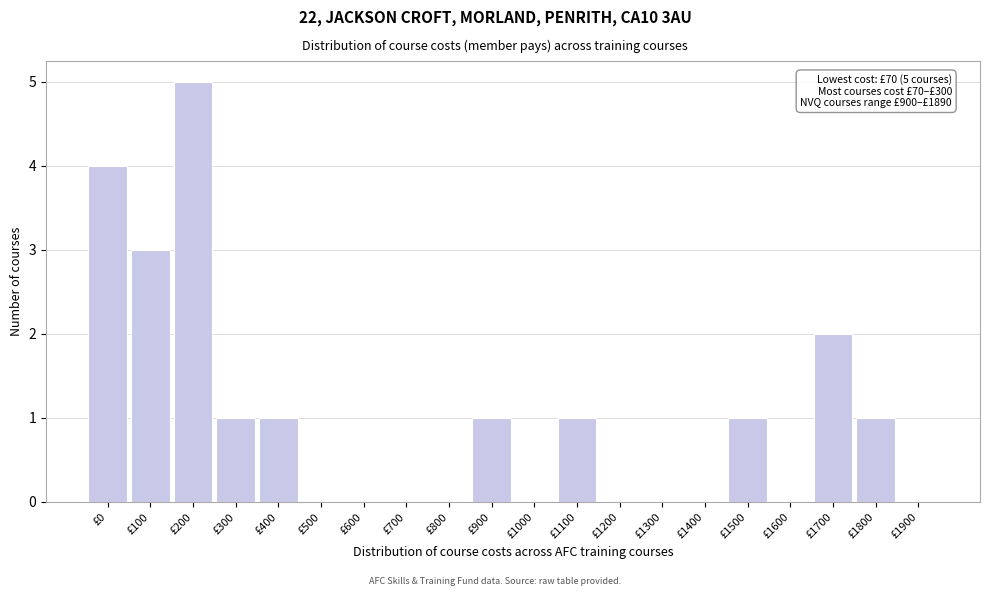

Reading left to right, transcribe all the data shown in this chart.

£0=4	£100=3	£200=5	£300=1	£400=1	£500=0	£600=0	£700=0	£800=0	£900=1	£1000=0	£1100=1	£1200=0	£1300=0	£1400=0	£1500=1	£1600=0	£1700=2	£1800=1	£1900=0